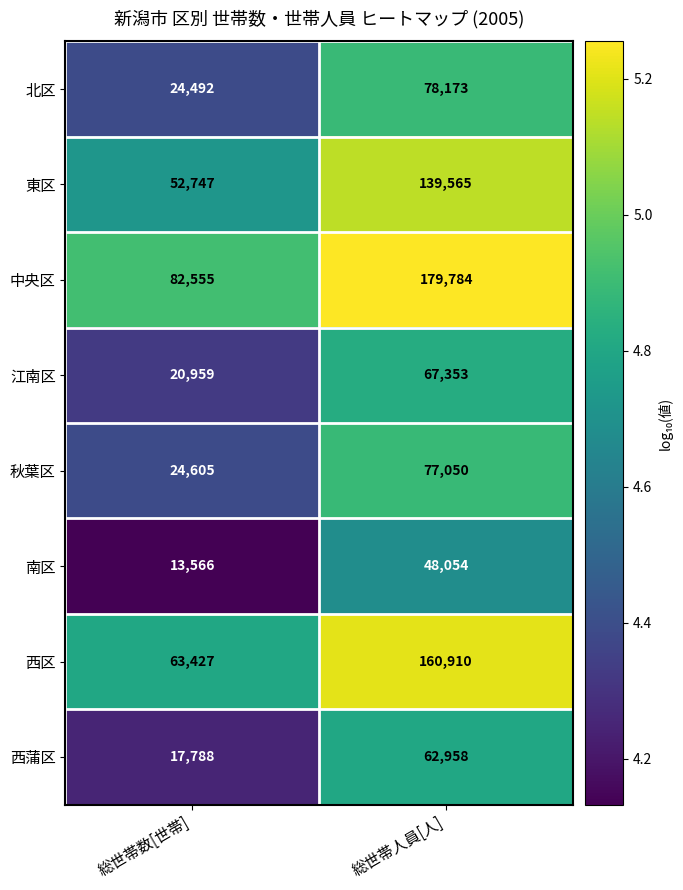

The 東区 series shows 52747 at 総世帯数[世帯]. True or false?

True